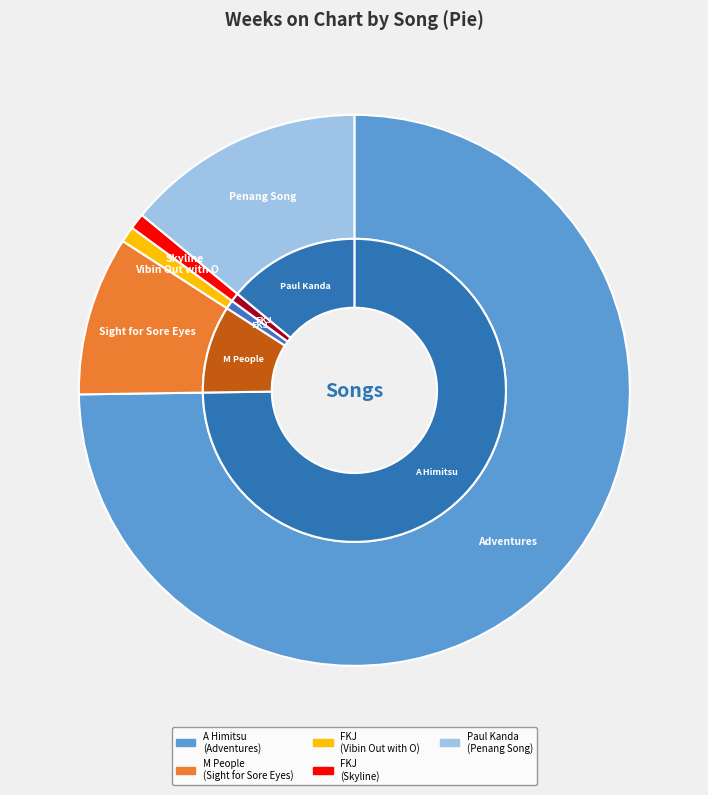

Count the number of slices in the pie.

5